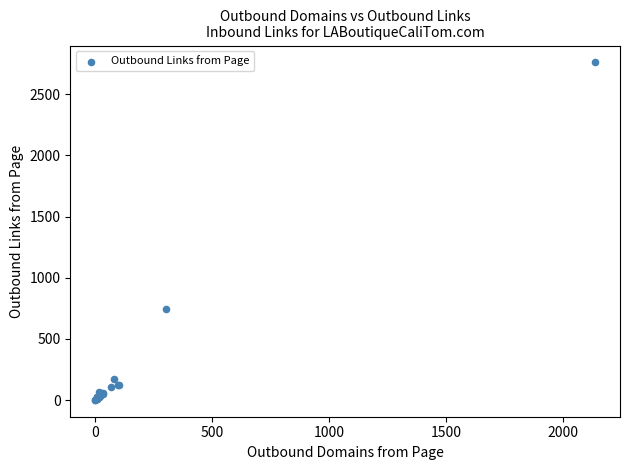

What Y value in the scatter plot is closest to 1381?

741